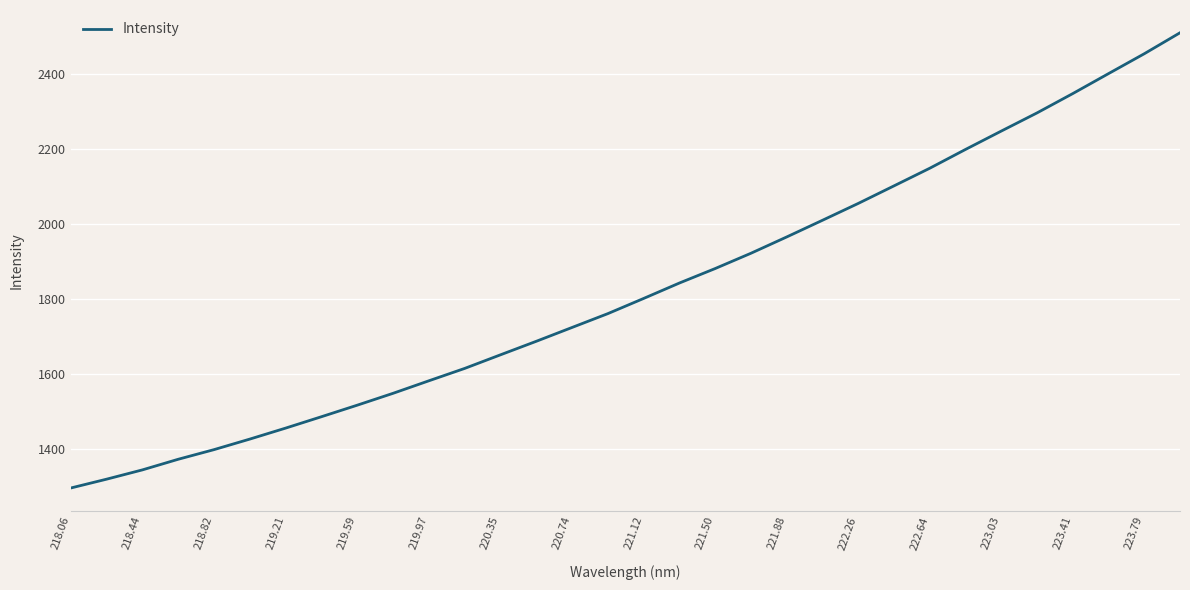

How many values are below 1802?

16